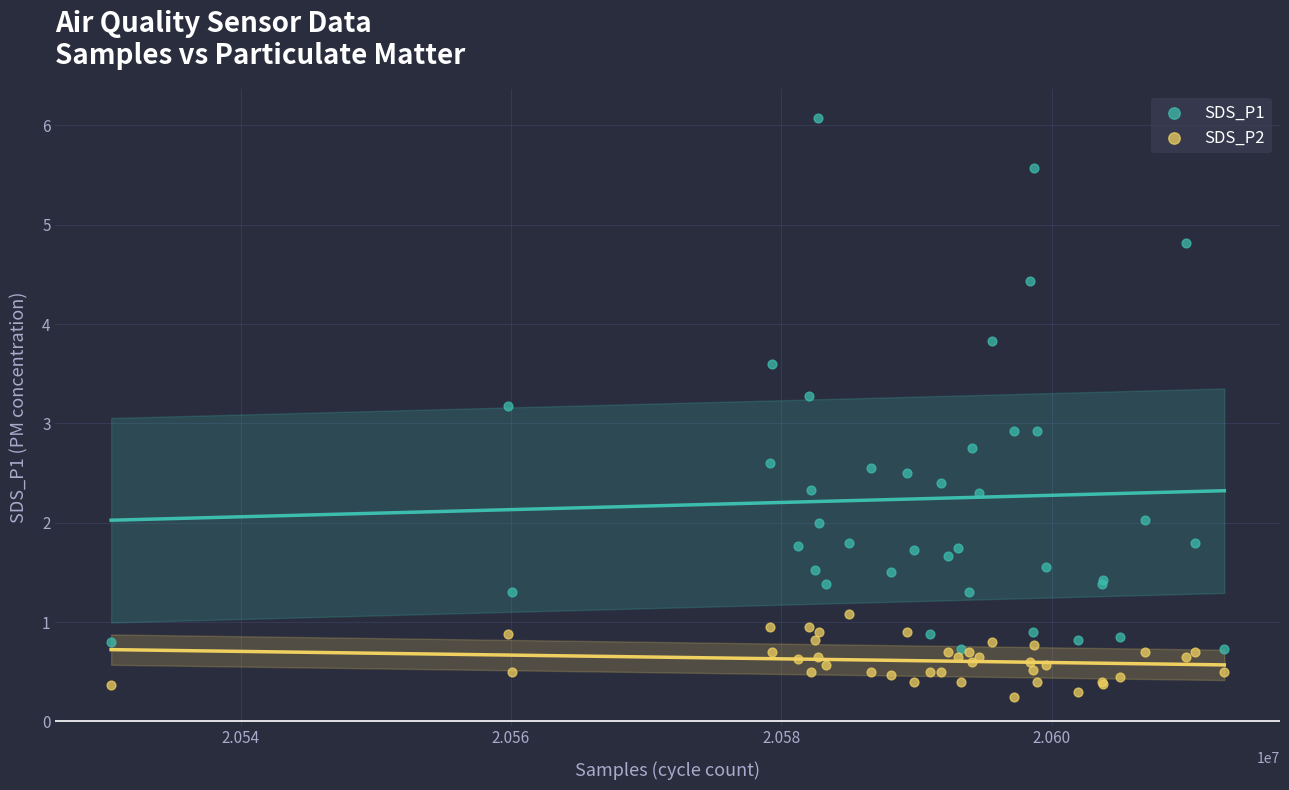

Which series contains the lowest Y value?

SDS_P2